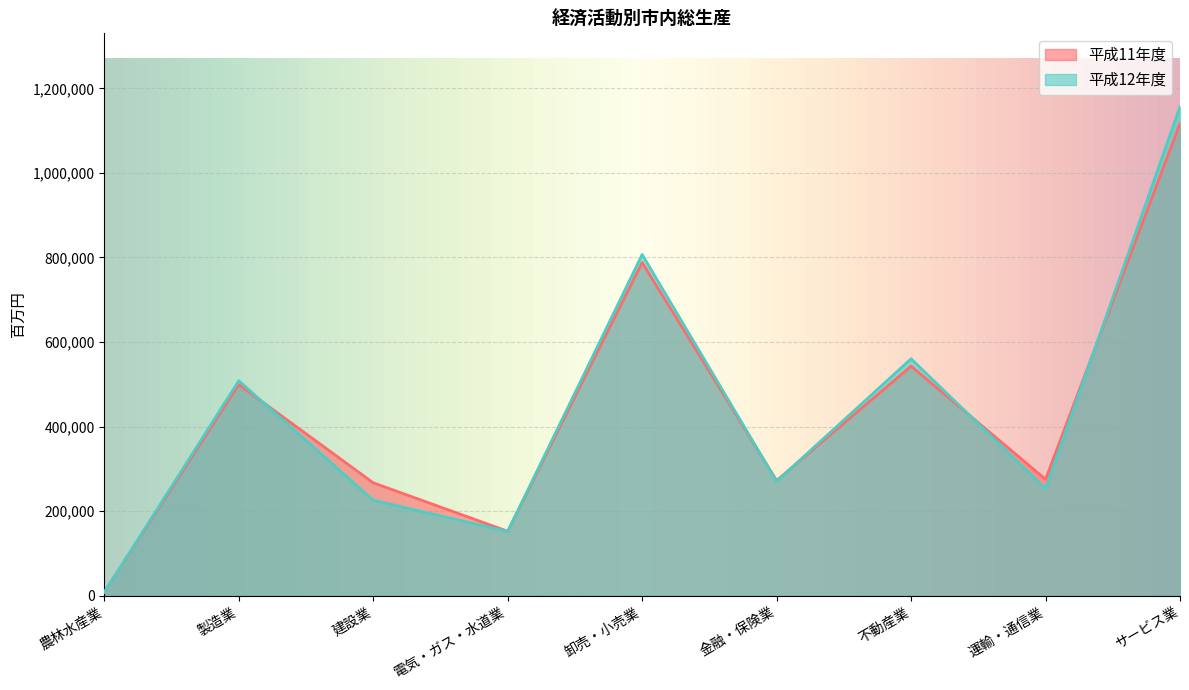

Rank the series by their maximum value, from lowest to highest.

平成11年度, 平成12年度